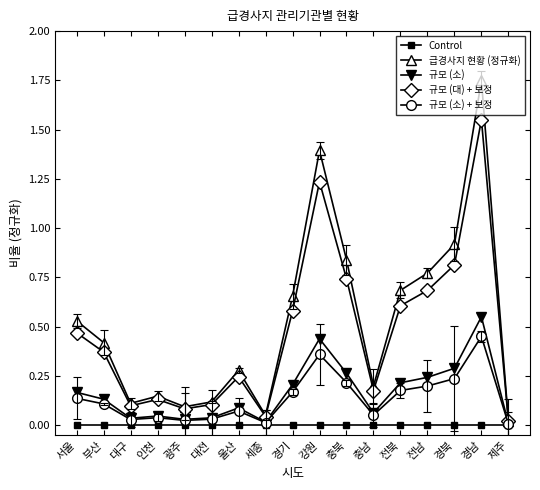

How many interior local valleys does the 규모 (소) series have?

4